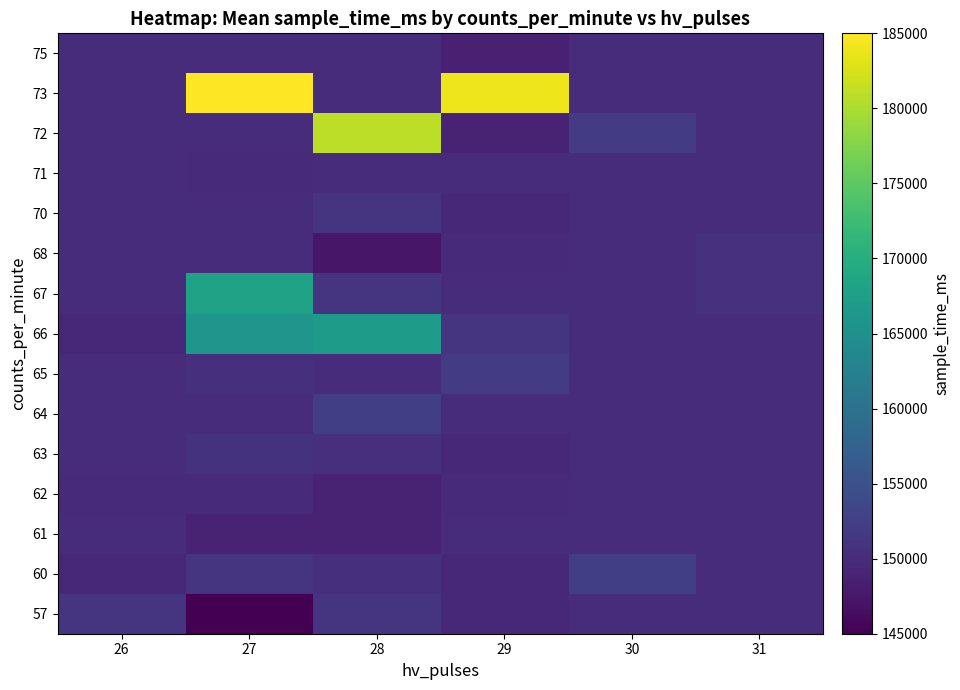

At 31, list the series in order from smallest to largest.

57, 60, 61, 62, 63, 64, 65, 66, 70, 71, 72, 73, 75, 67, 68